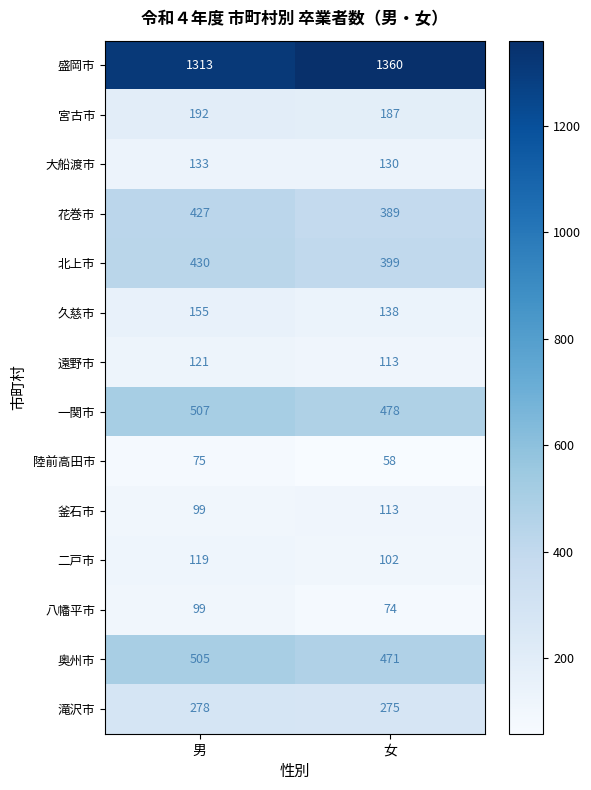

What is the difference between the 大船渡市 values at 男 and 女?

3